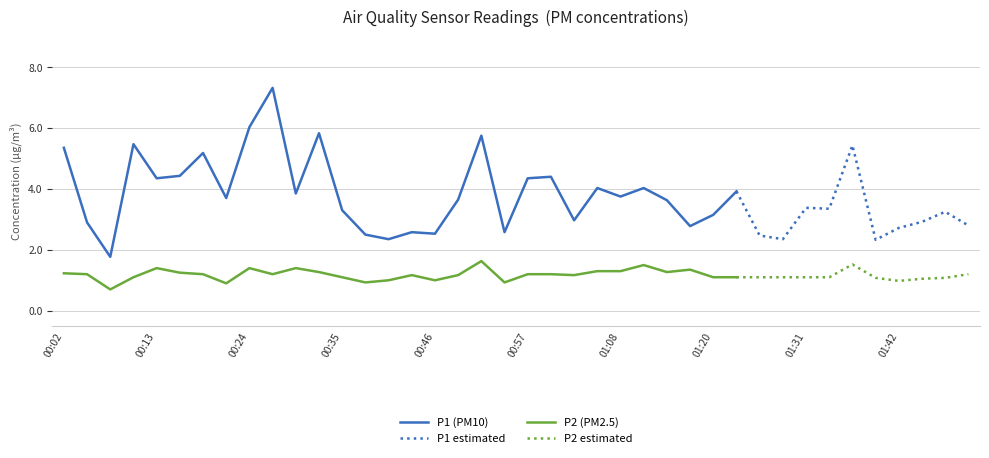

At which category does P1 reach its first local valley?

00:07